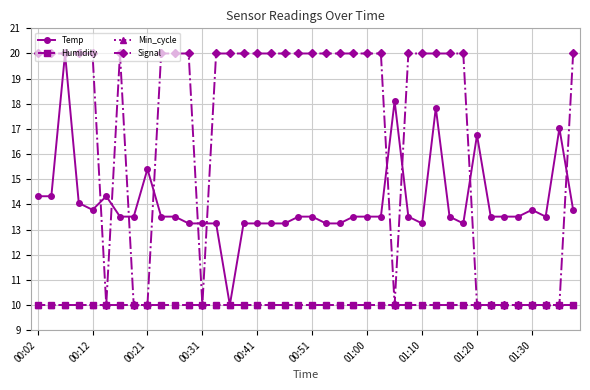

Does the chart have visible grid lines?

Yes